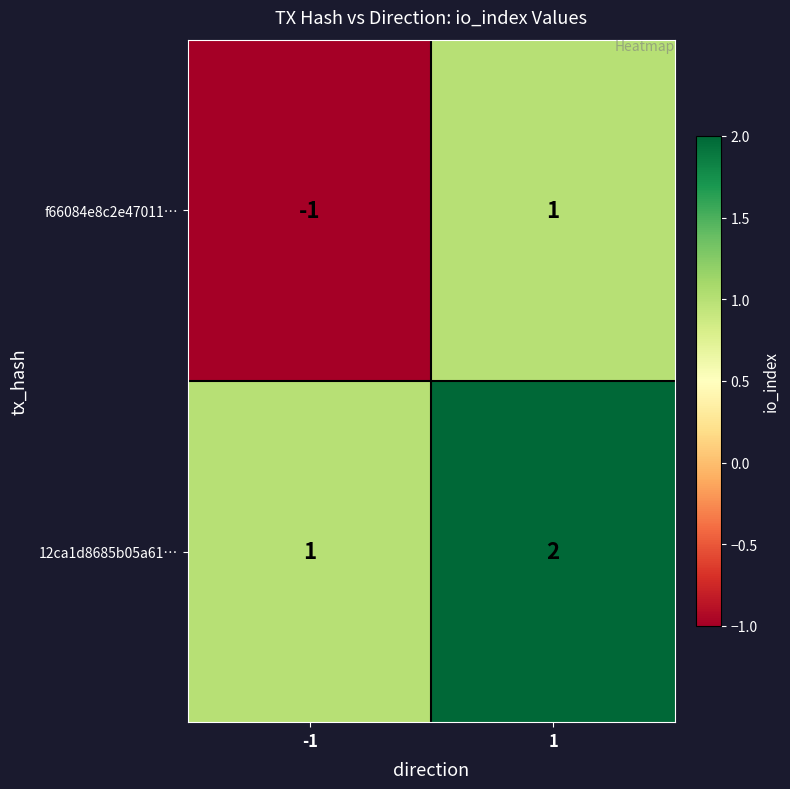

Which series has the widest spread of values?

f66084e8c2e47011…